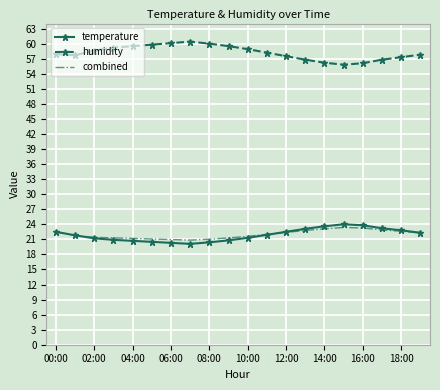

What is the smallest value displayed?

20.1